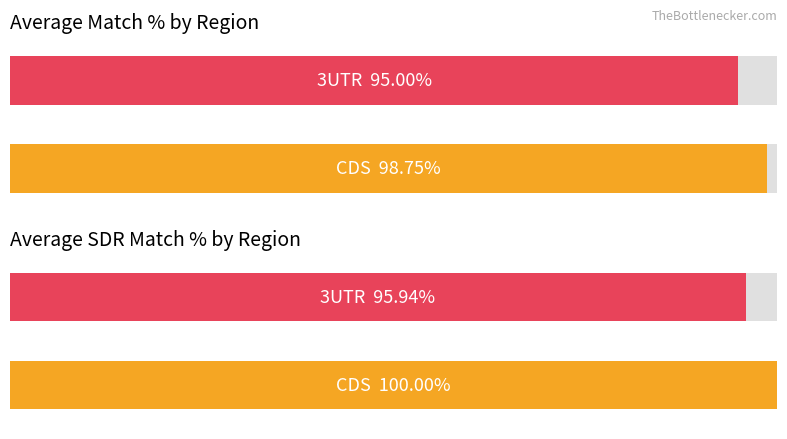

What is the label of the 1st bar from the right?

3UTR